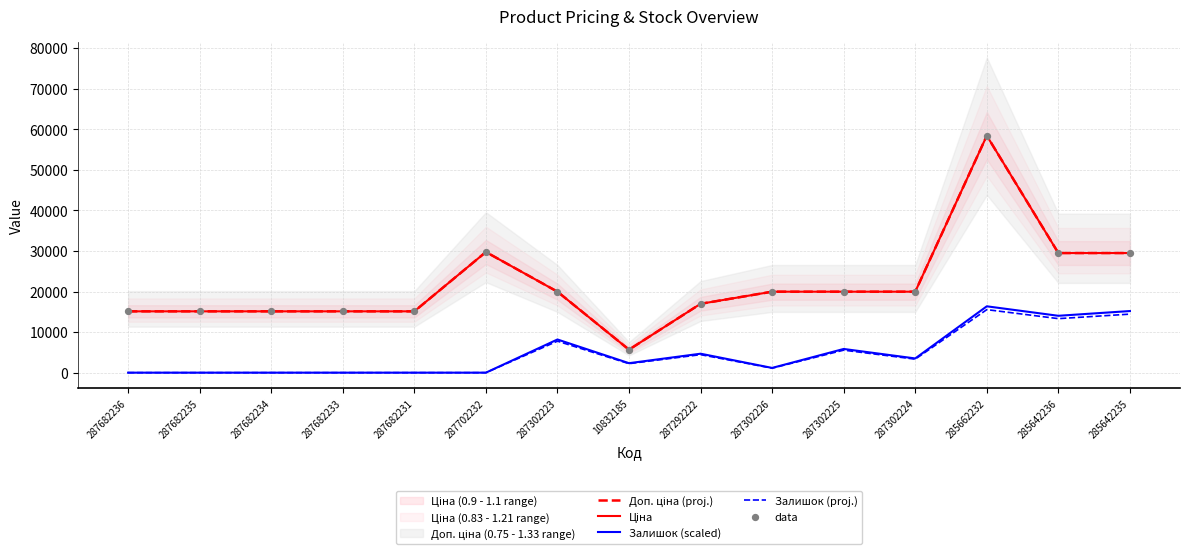

Which series reaches the minimum Y coordinate?

Залишок (scaled)